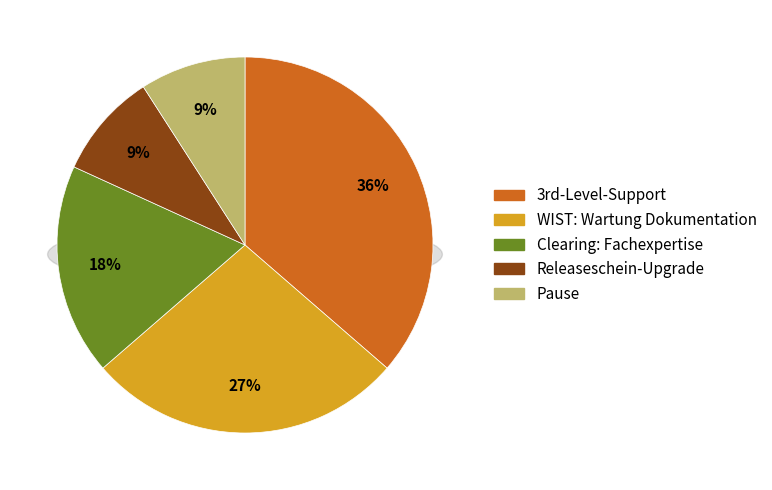

Is there a majority slice in this chart?

No